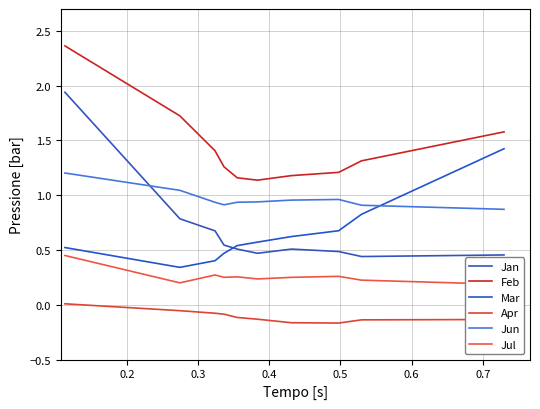

Is the value of Jun at 0.3 greater than the value of Jan at 0.3?

Yes